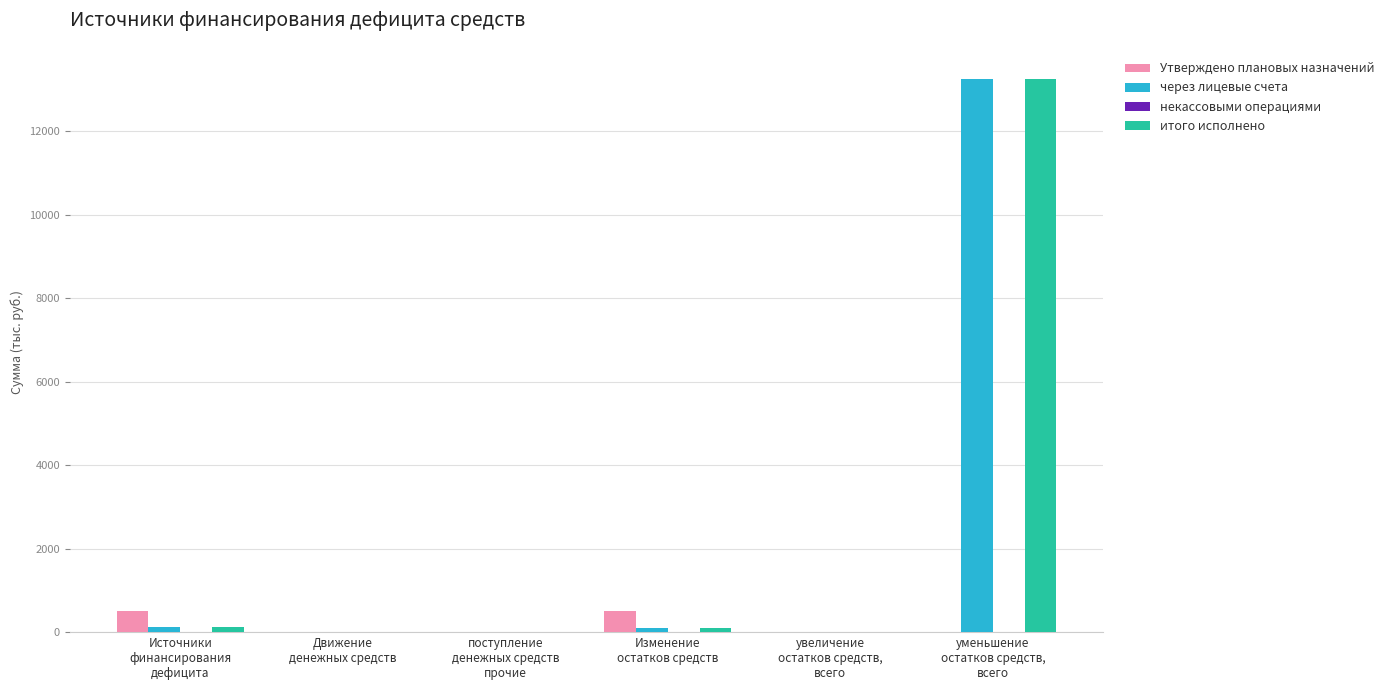

What is the sum of all Утверждено плановых назначений values?

1032.5